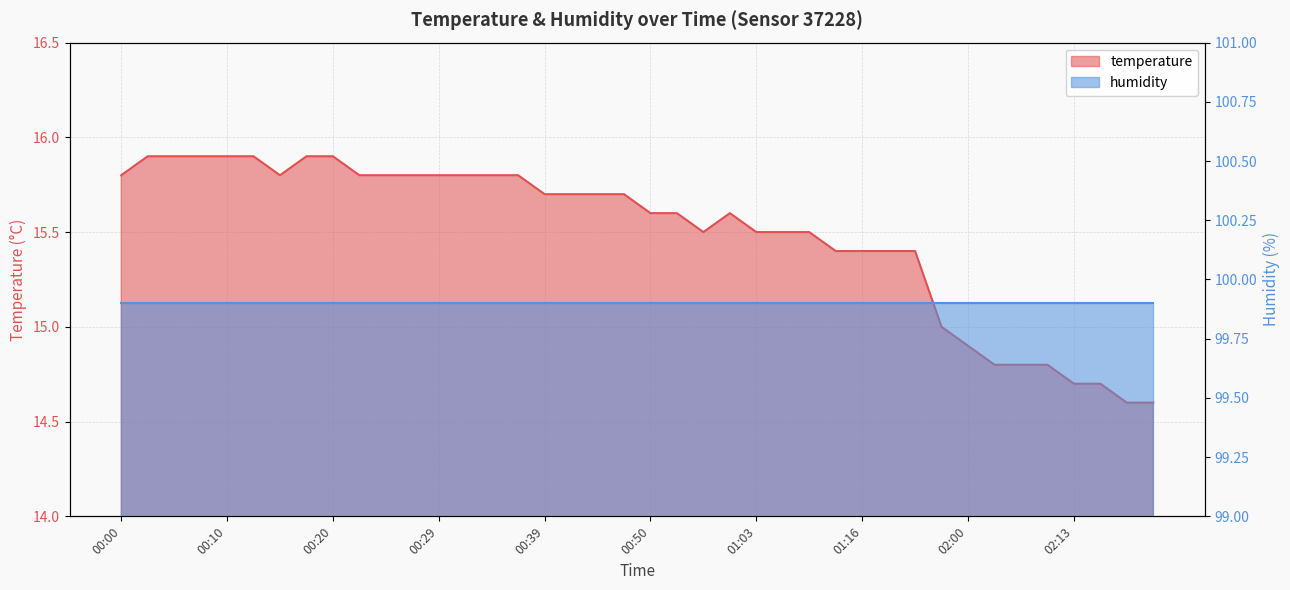

How many points are higher than both their immediate neighbors (excluding endpoints)?

1